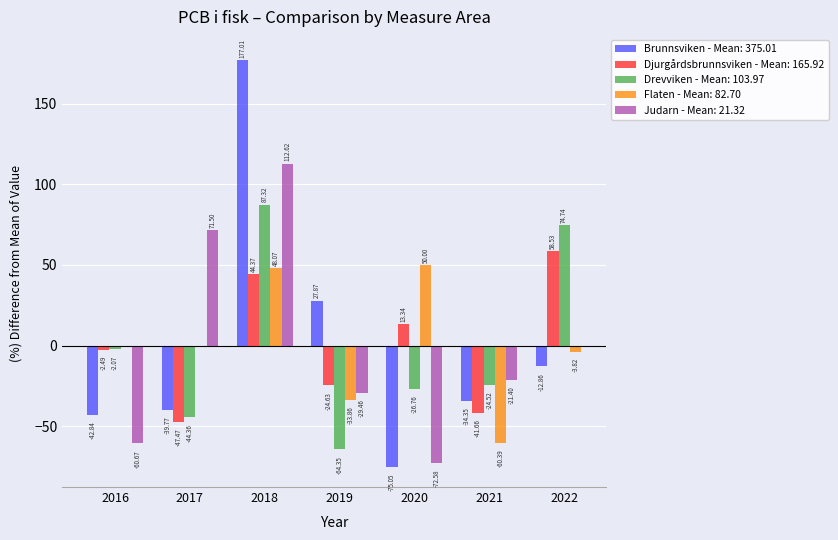

At how many categories does at least one series exceed 120?

1